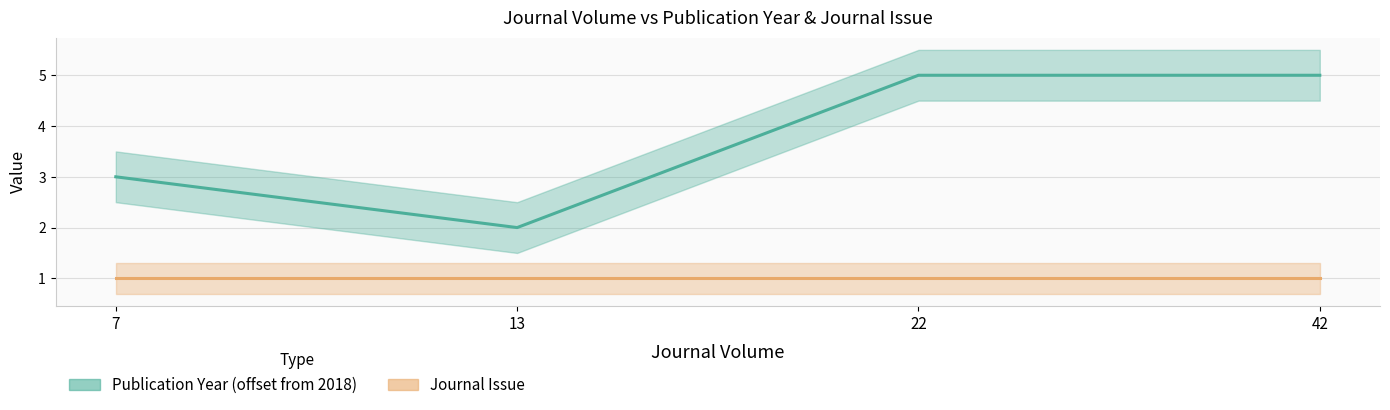

At 13, list the series in order from smallest to largest.

Journal Issue, Publication Year (offset from 2018)